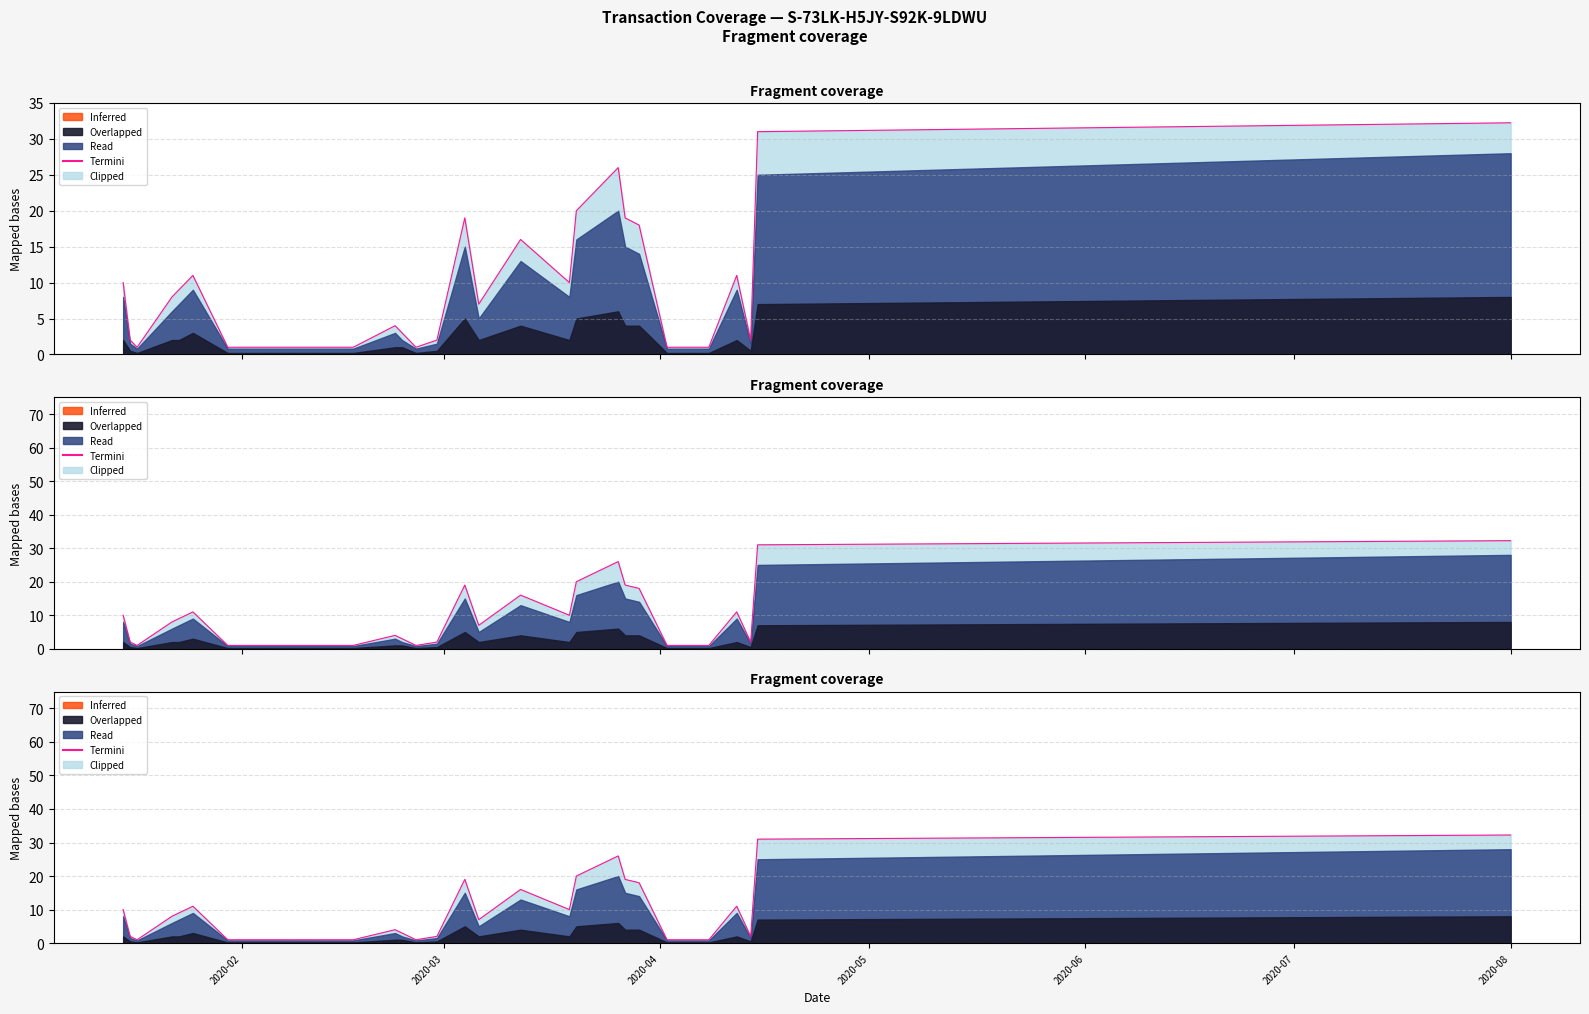

What is the minimum value shown in the chart?

1.0